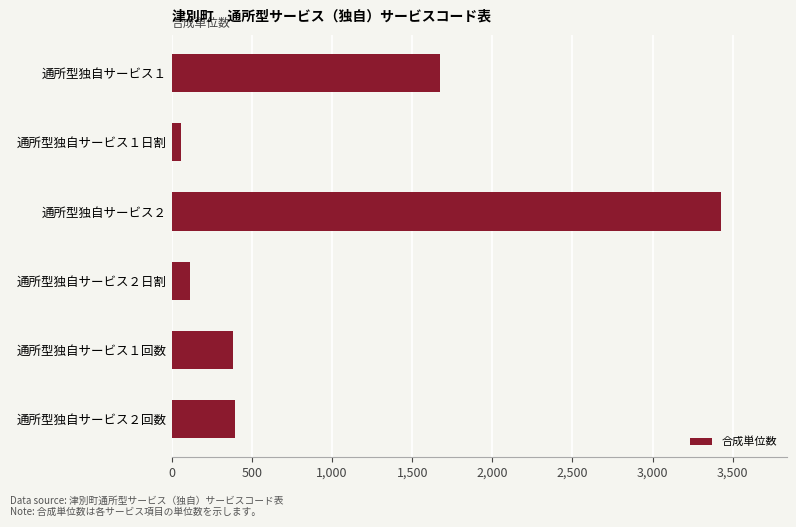

What is the difference between the second highest and second lowest values?

1559